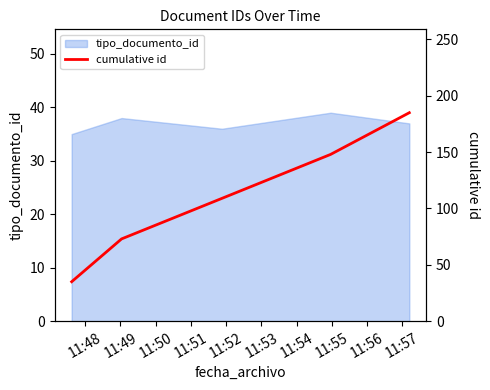

How many data points does each series have?

5